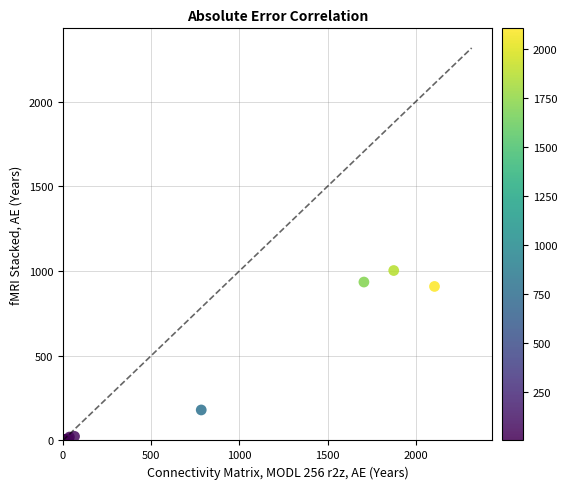

What Y value in the scatter plot is closest to 502?

180